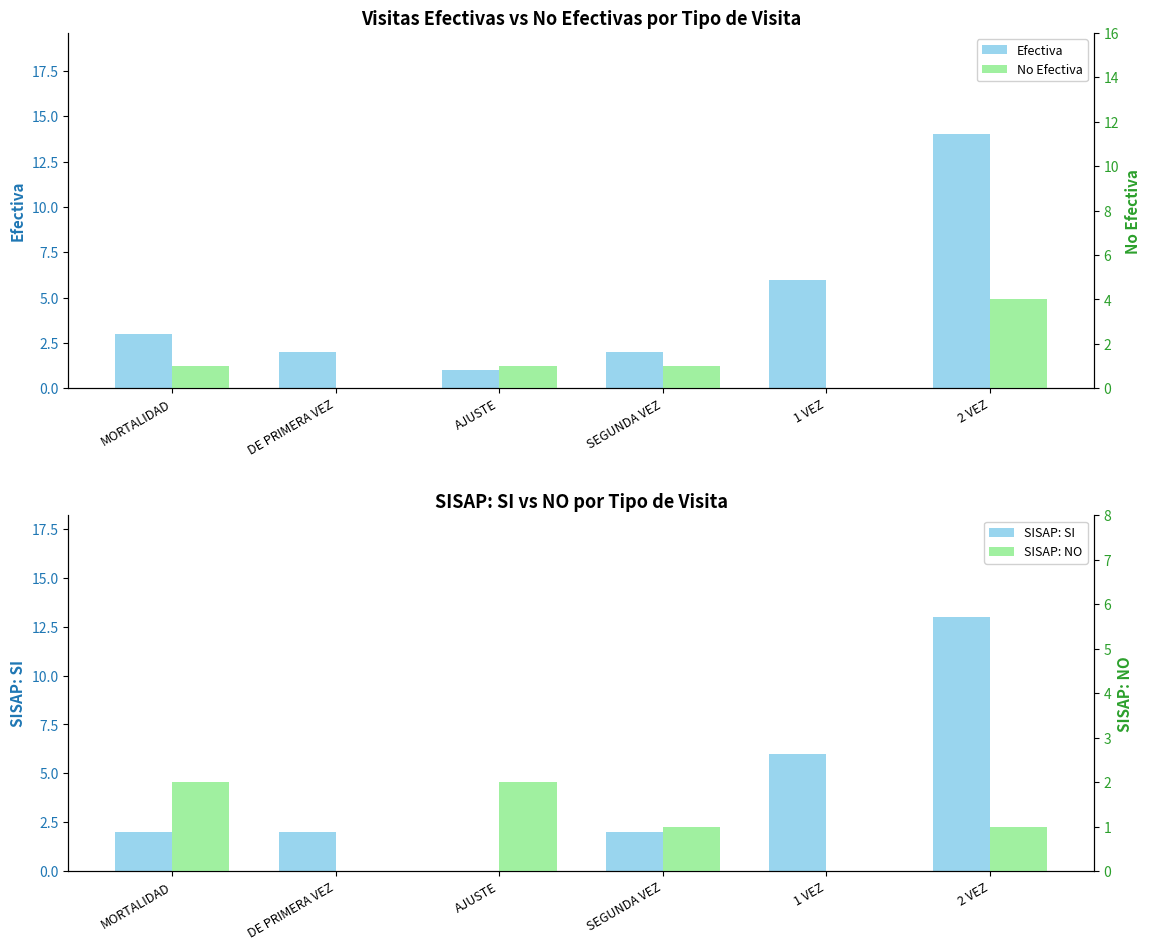

What is the lowest value of the Efectiva series?

1